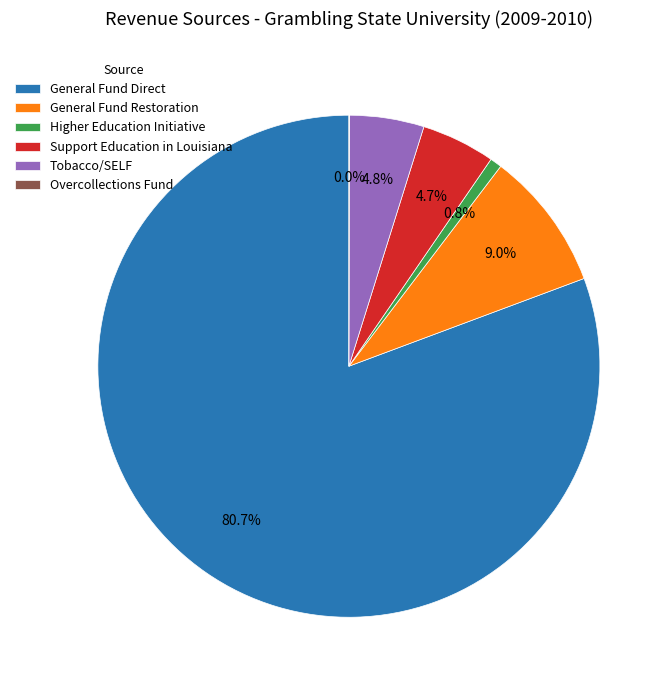

What is the total percentage of General Fund Restoration and Tobacco/SELF?

13.8%